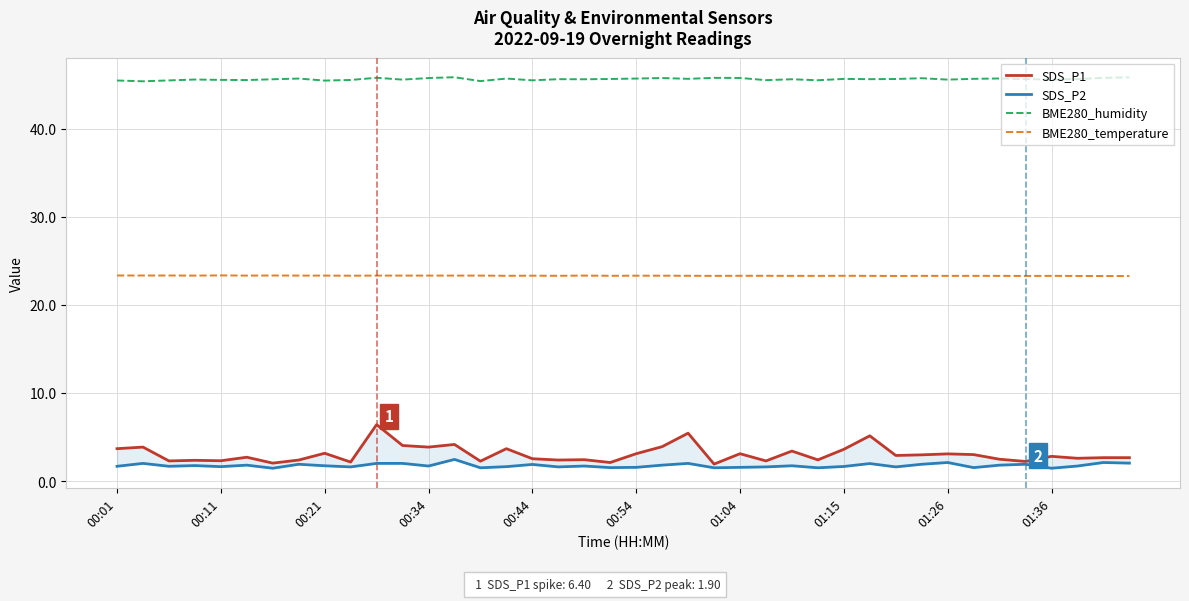

The BME280_humidity series shows 45.6 at 35. True or false?

True